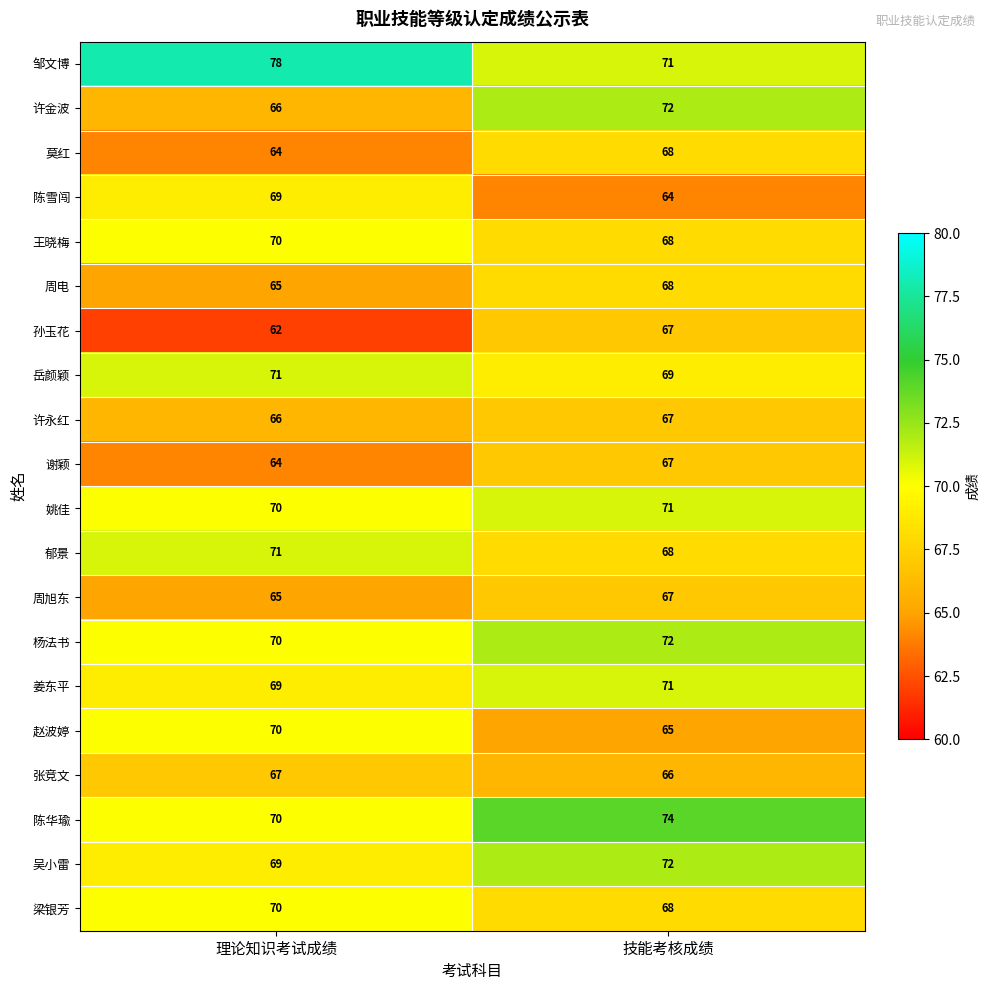

What is the difference between the 吴小雷 values at 技能考核成绩 and 理论知识考试成绩?

3